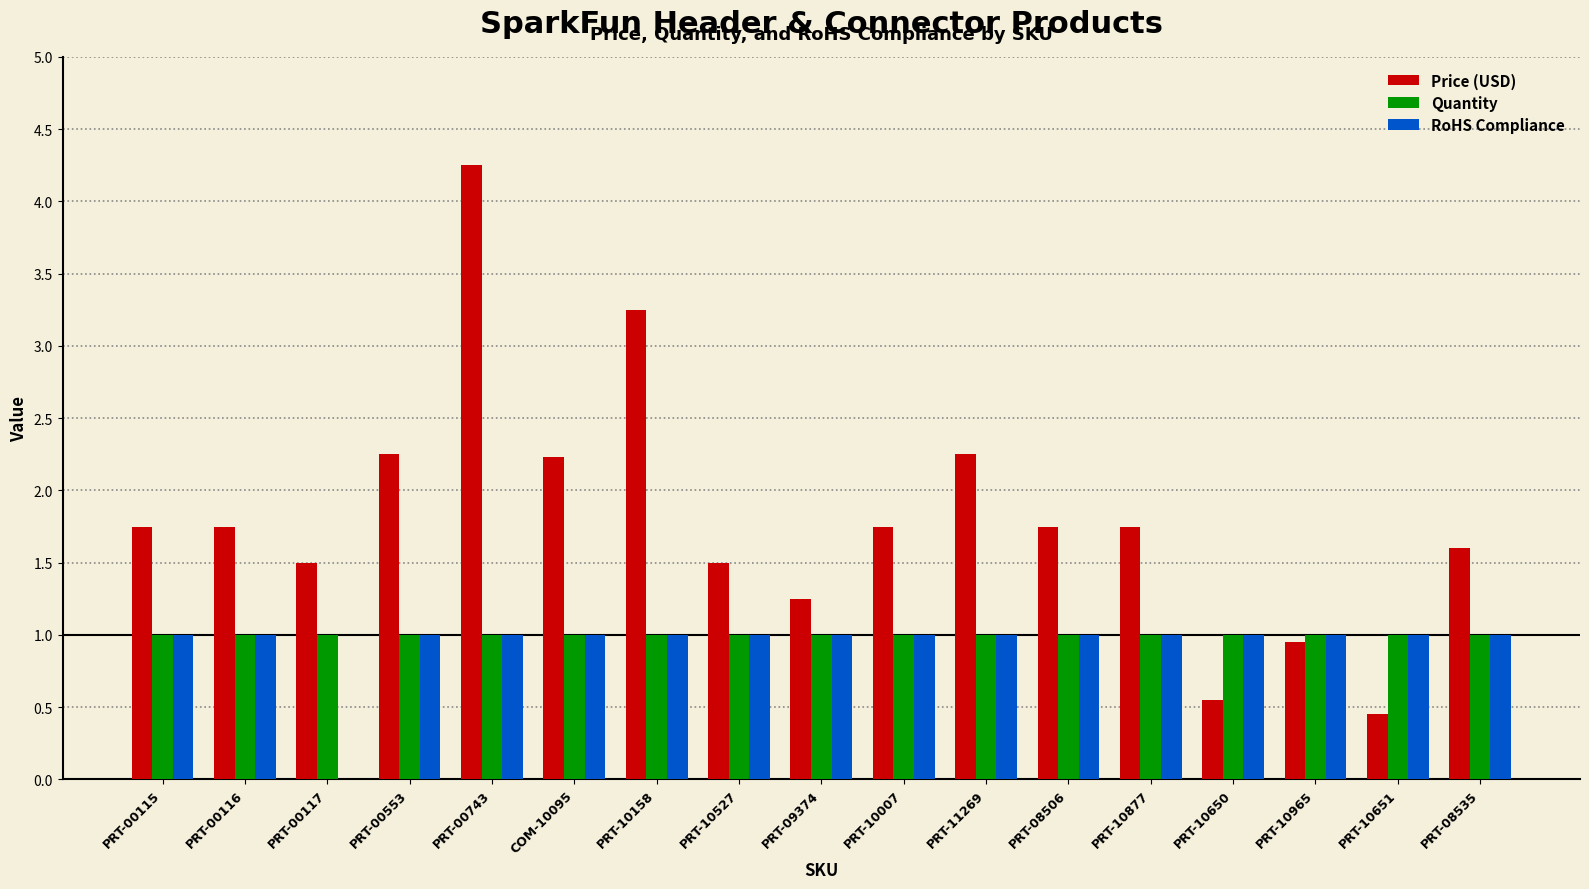

Read the Quantity value at PRT-10007.

1.0